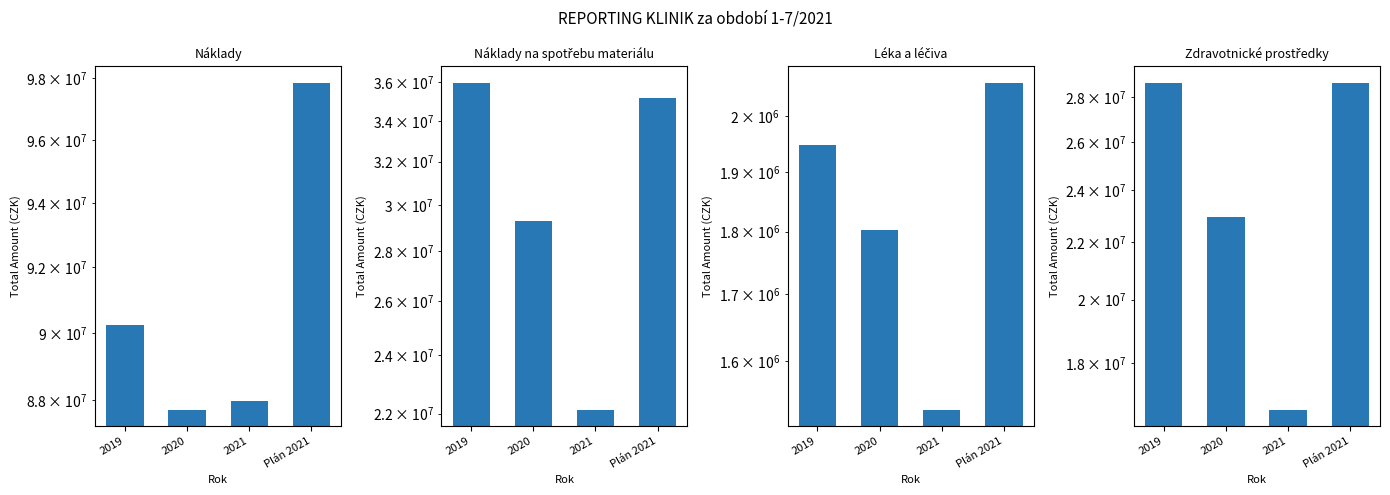

The value of Léka a léčiva at Plán 2021 is 3075683.7. True or false?

False